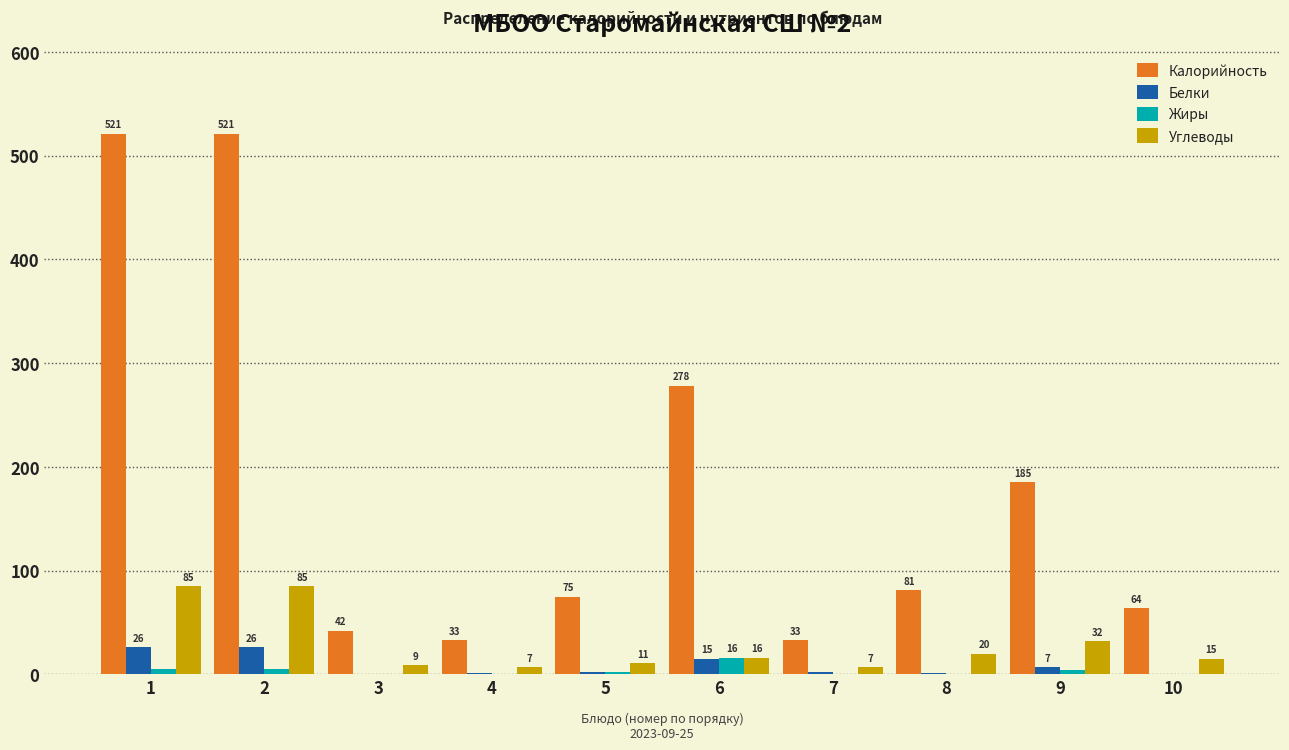

True or false: Углеводы has a value of 85.0 at 2.

True